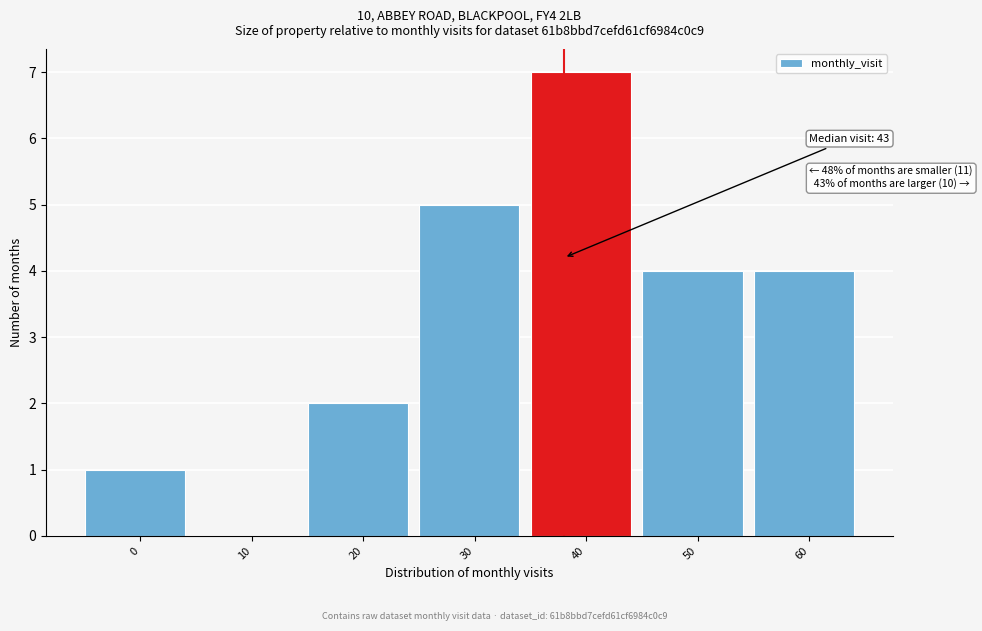

Reading left to right, what are all the values shown in this chart?

0=1	10=0	20=2	30=5	40=7	50=4	60=4